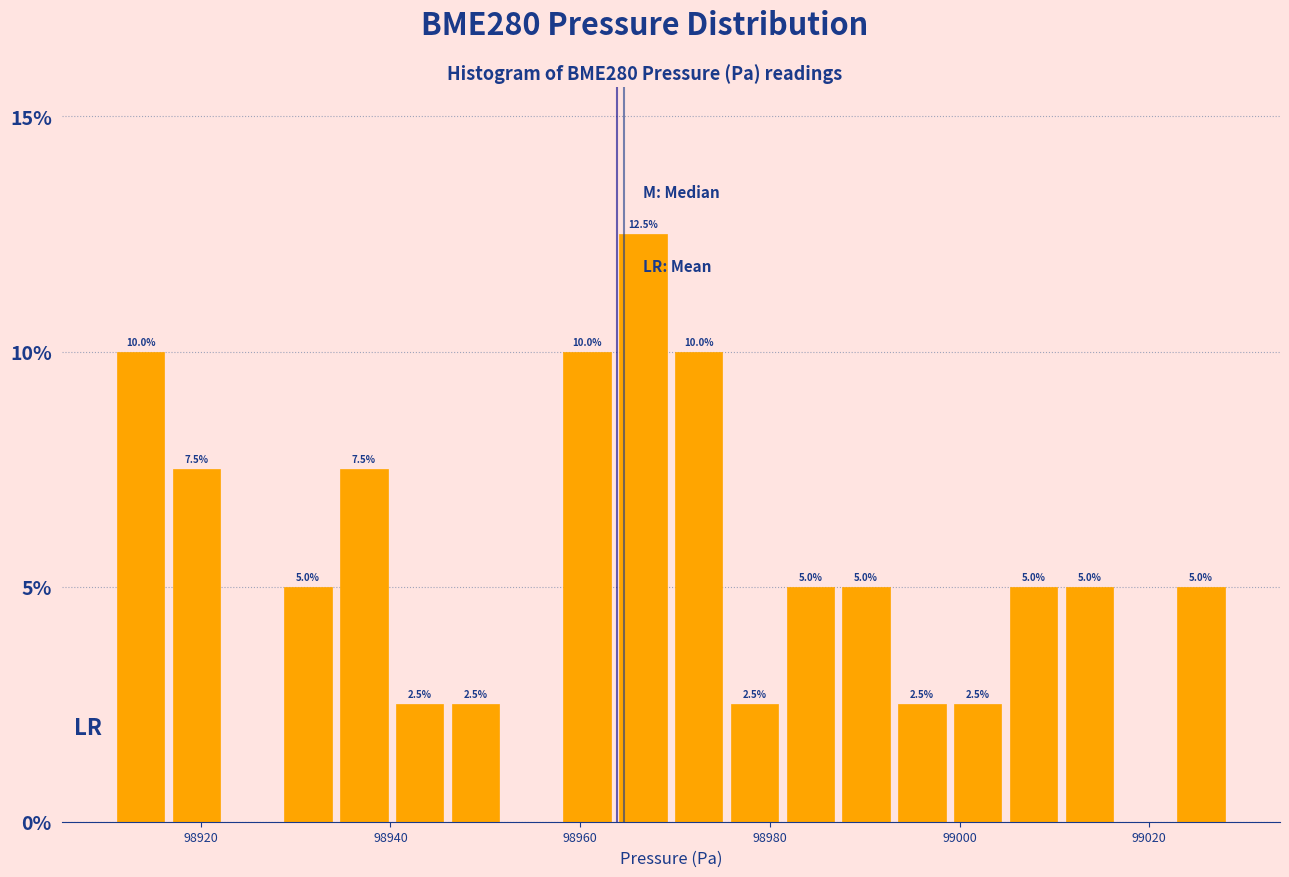

Read against the x-axis, roughly where is the centre of the tallest bar?

98966